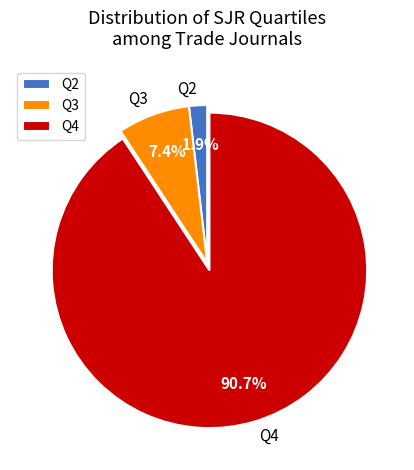

What is the smallest slice in the pie chart?

Q2